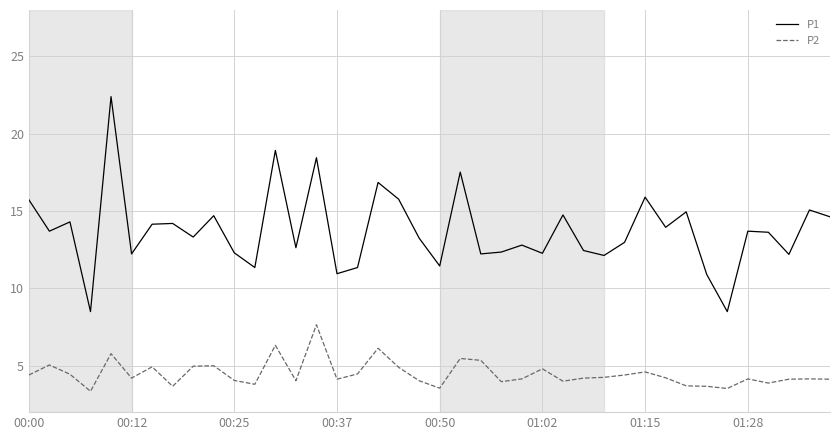

True or false: P1 and P2 intersect in this chart.

False